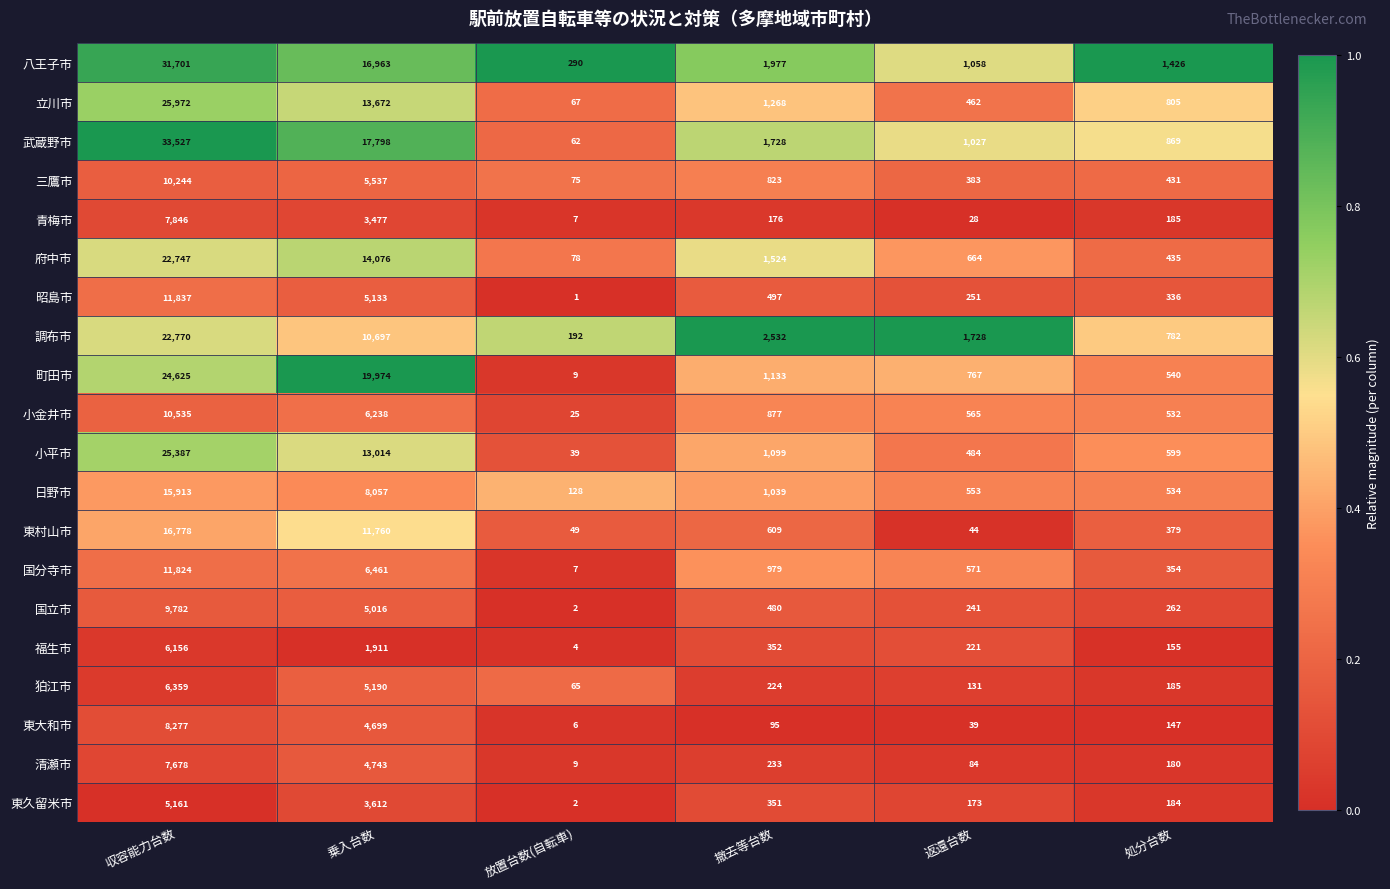

At which category is the sum across all series the highest?

収容能力台数